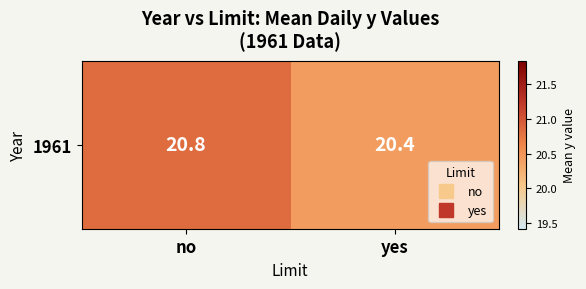

What is the maximum value shown in the chart?

20.8